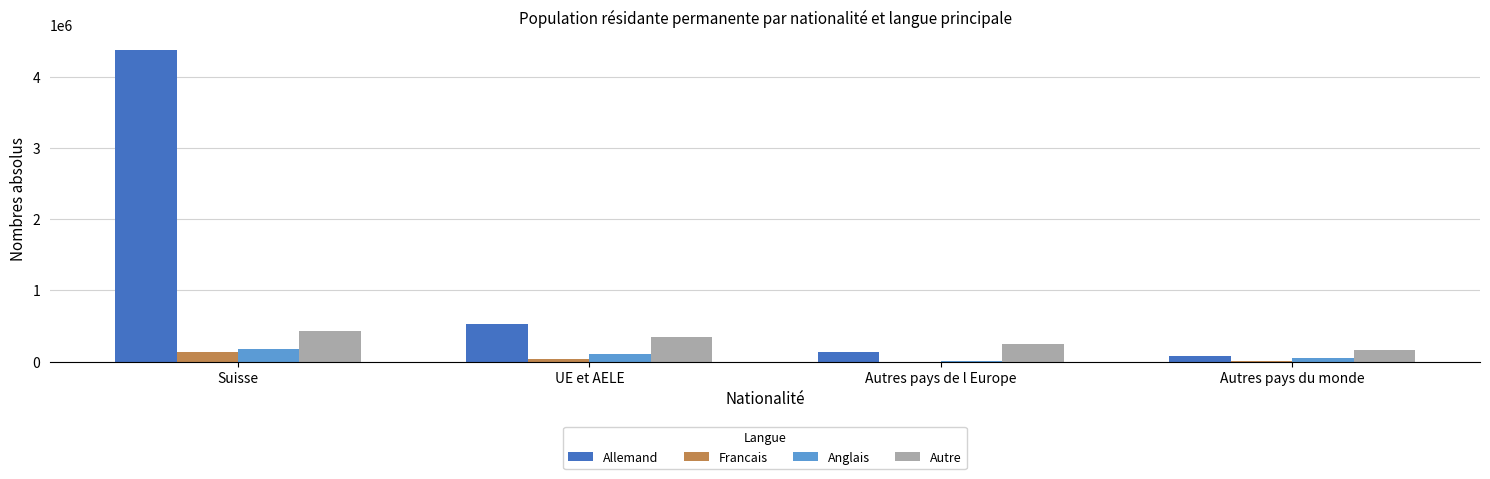

Which series changed the most between Suisse and UE et AELE?

Allemand